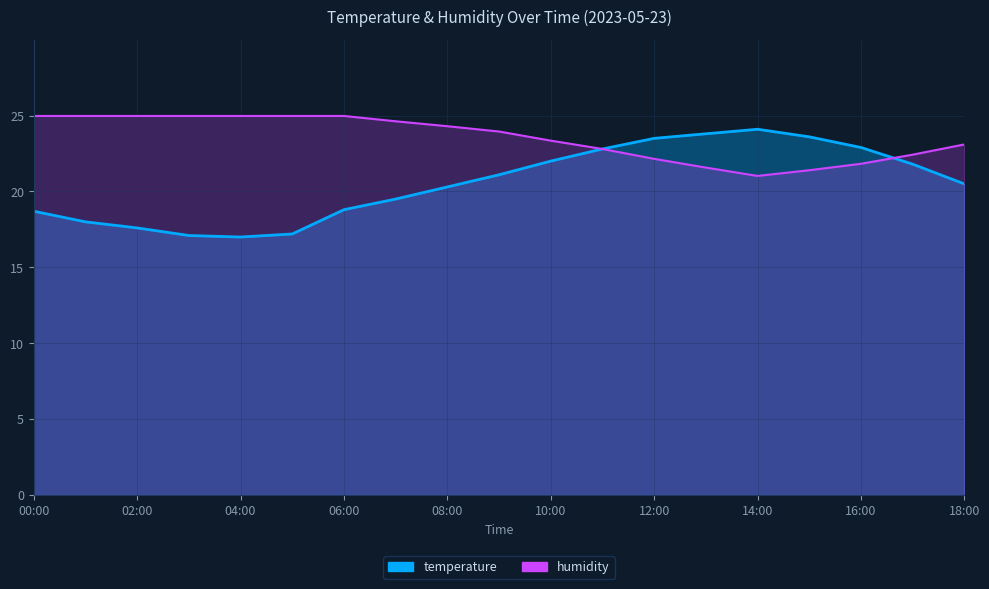

What is the average value of the temperature series?

20.5